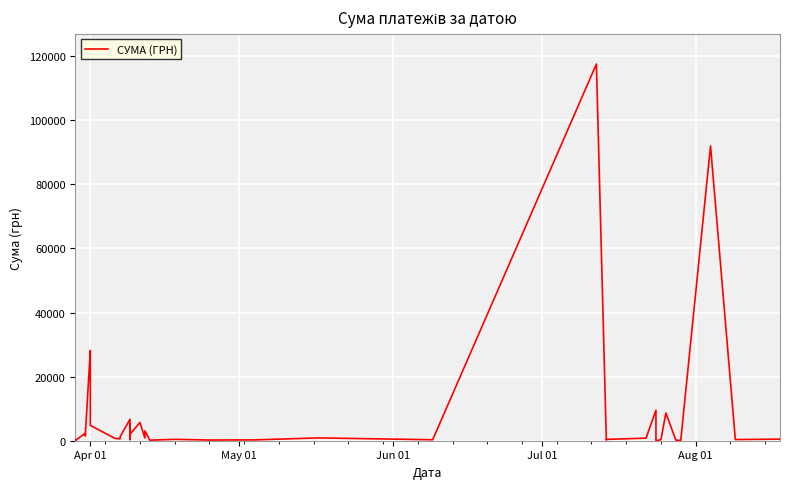

What is the value of the 8th point from the left?

28183.3